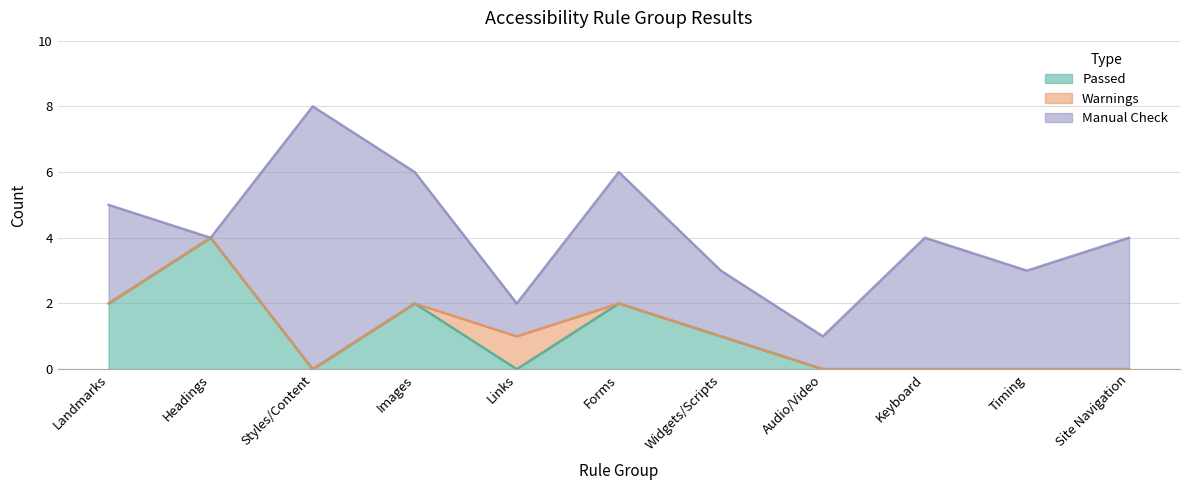

At which category is the sum across all series the highest?

Styles/Content